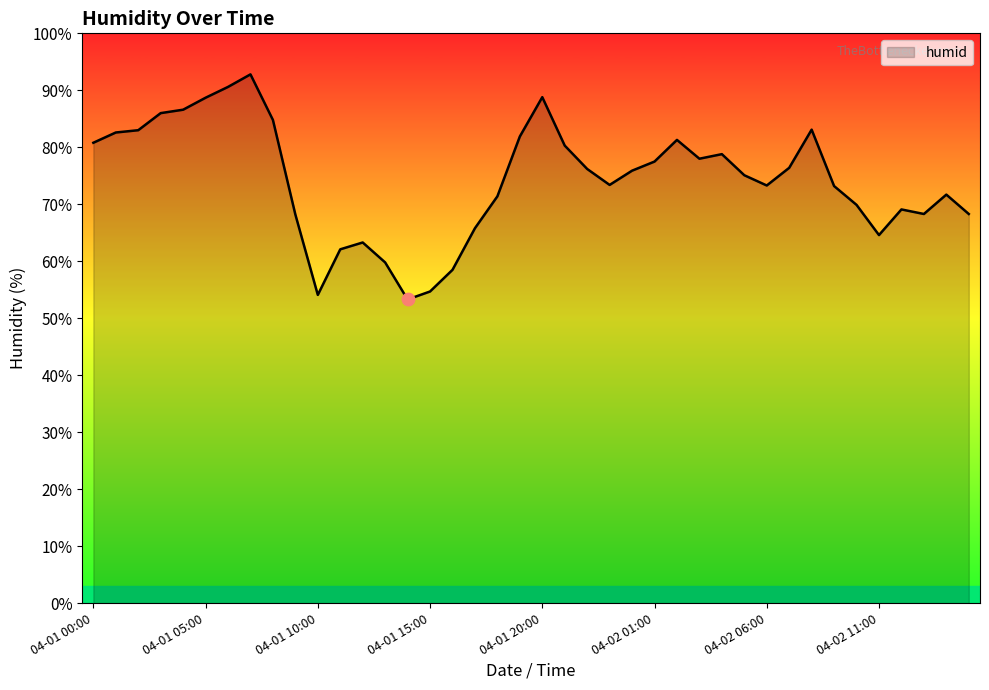

What is the difference between the maximum and minimum values?

39.5